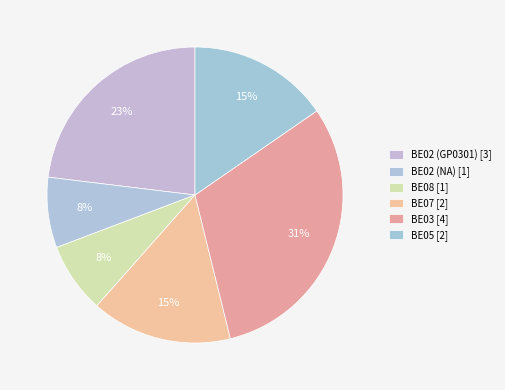

To the nearest percent, what is the combined percentage of BE02 (GP0301) and BE08?

31%